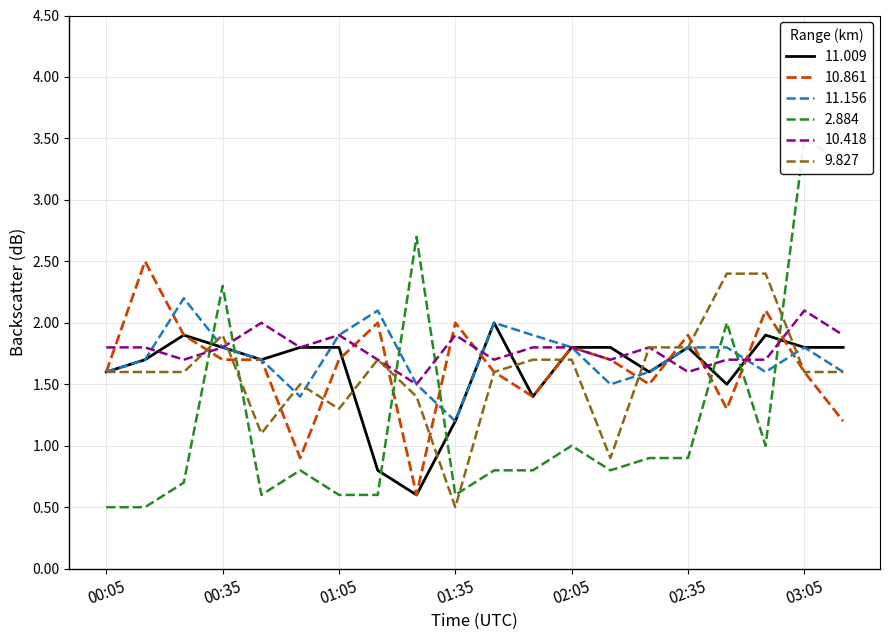

How many intersections are there between 9.827 and 11.009?

8